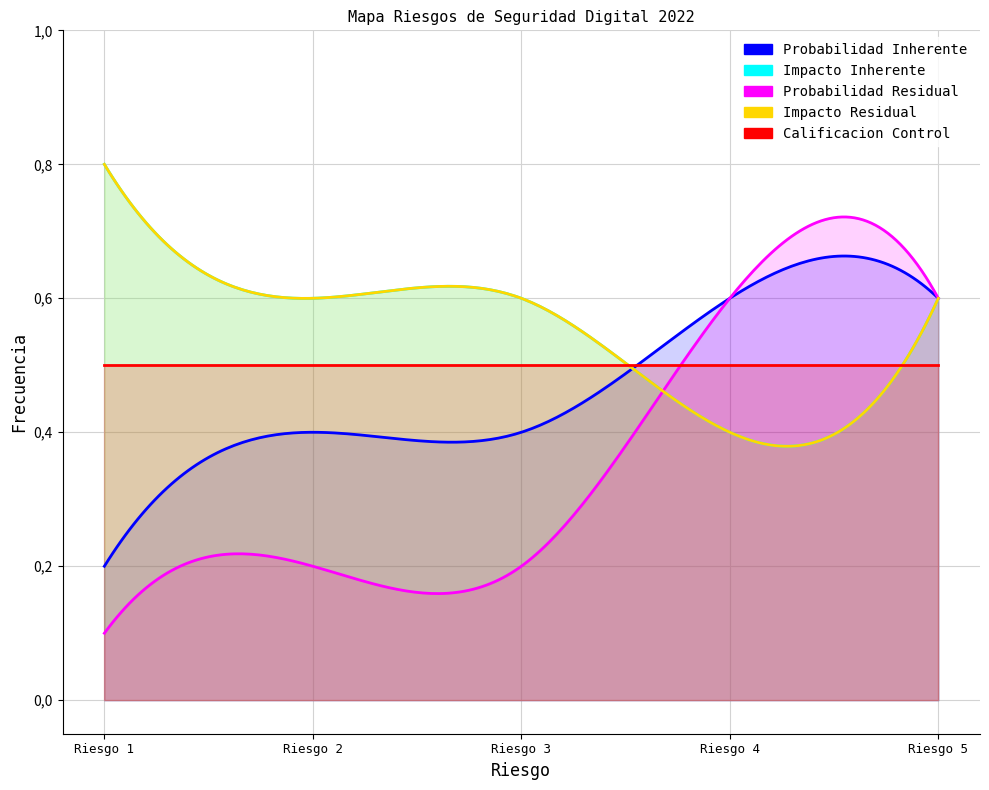

What is the maximum value shown in the chart?

0.8